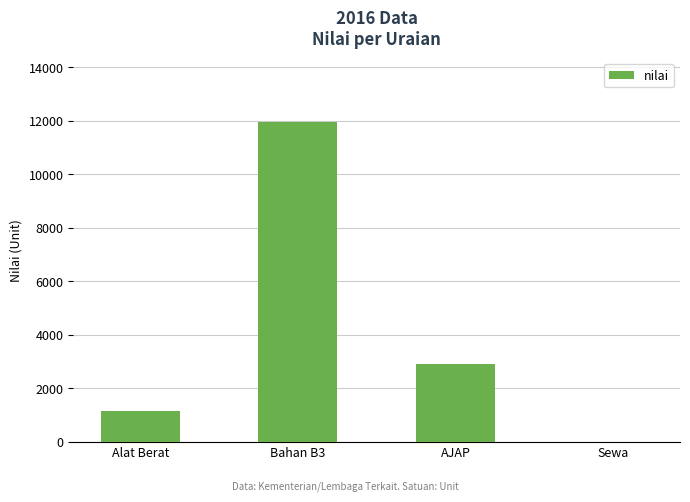

Is it true that the value at Bahan B3 is 3895?

False